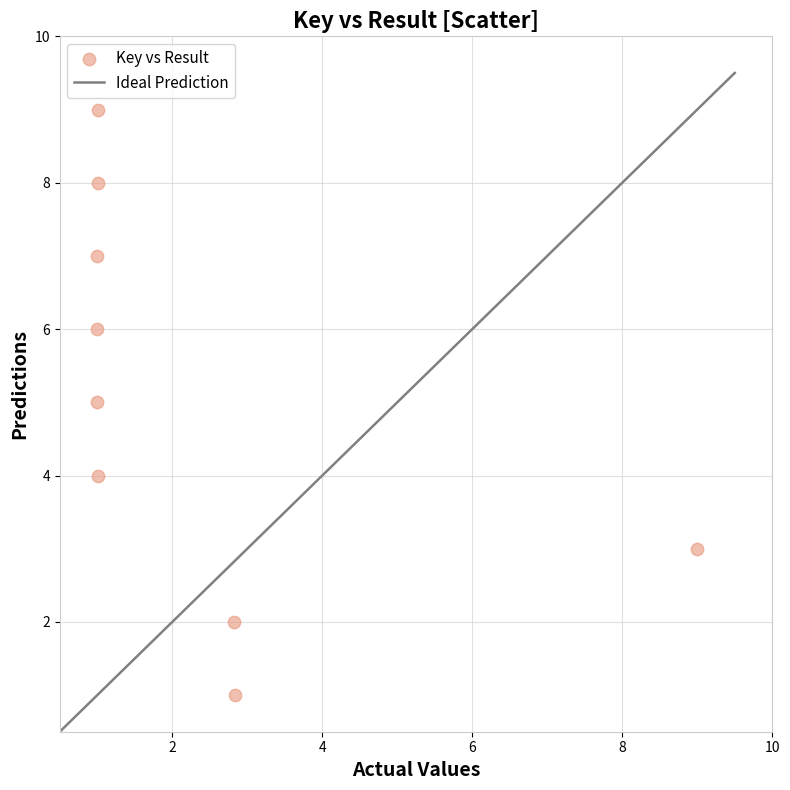

What is the average Y value?

5